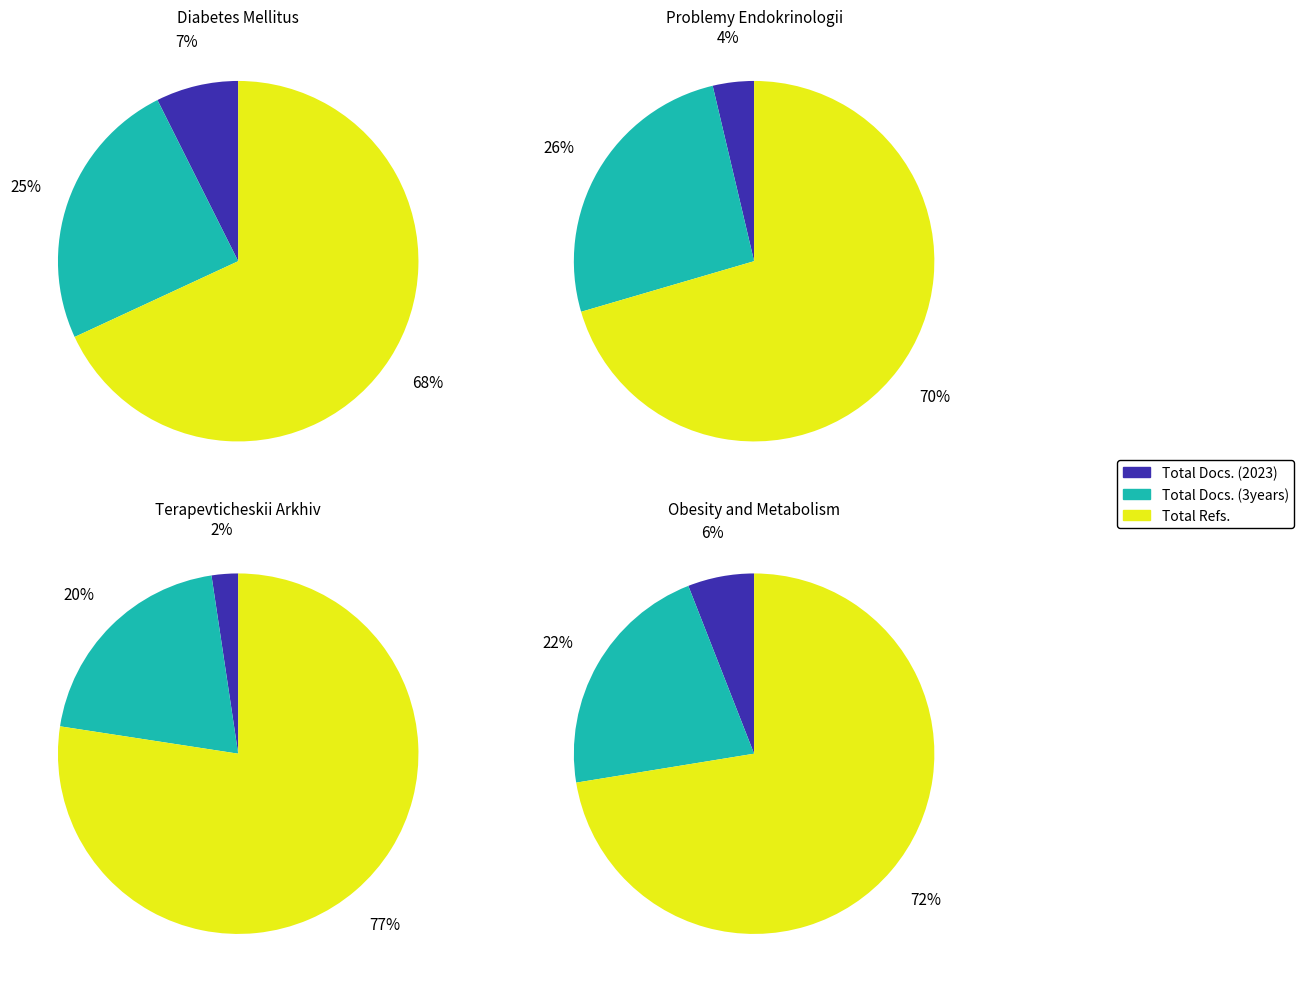

Is there a majority slice in this chart?

Yes